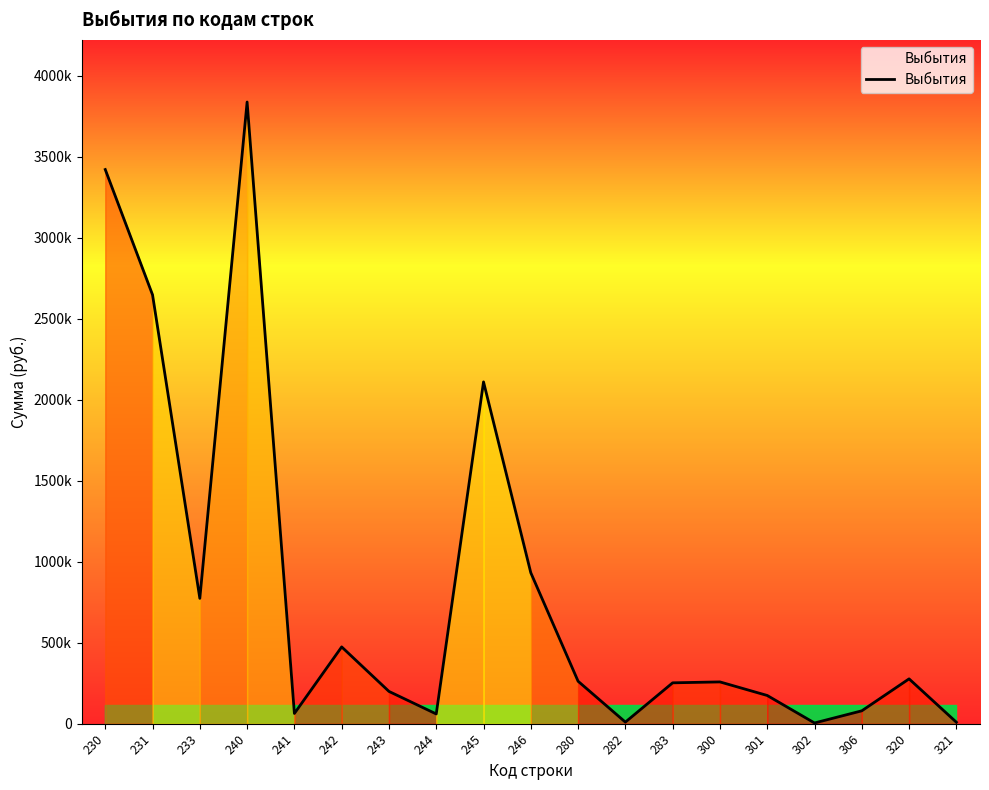

Is this an area chart (filled region under the line)?

Yes